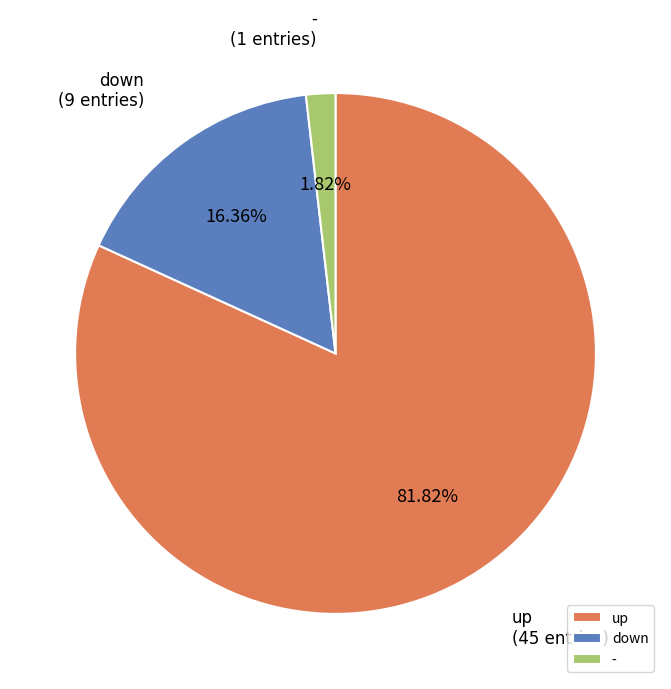

Rank the categories by value from highest to lowest.

up, down, -